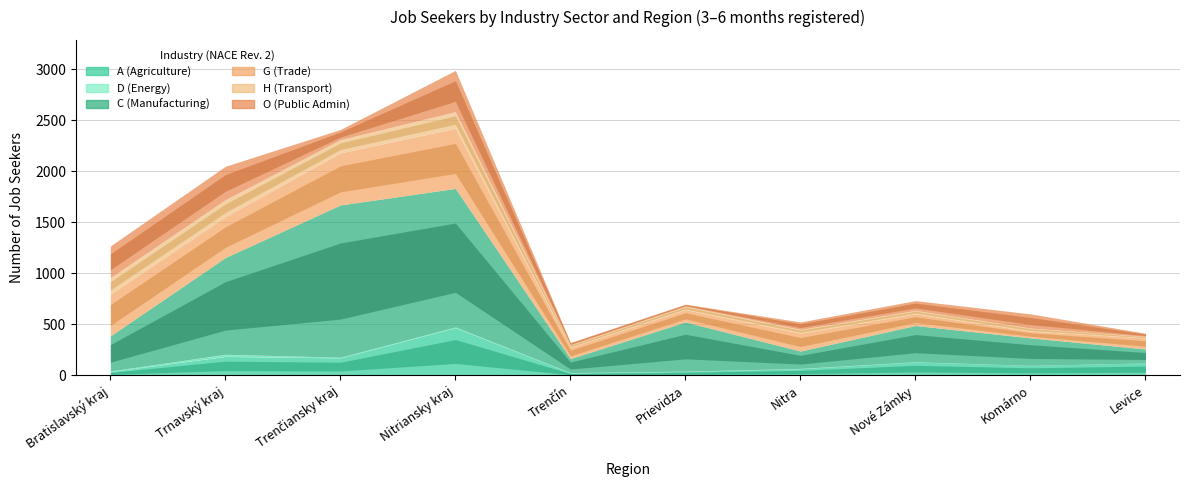

Read the D (Energy) value at Trenčiansky kraj.

7